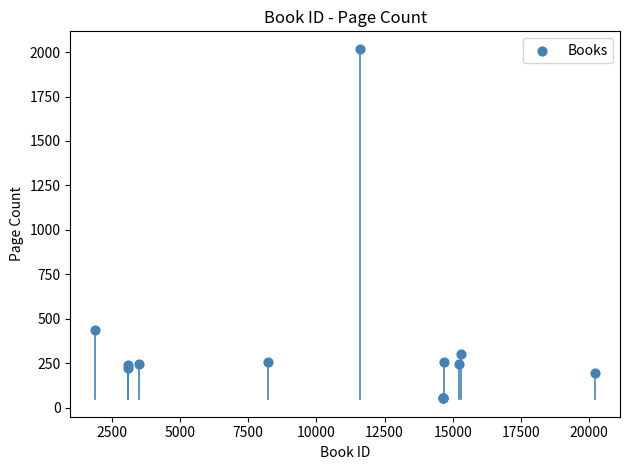

What Y value in the scatter plot is closest to 1037?

436